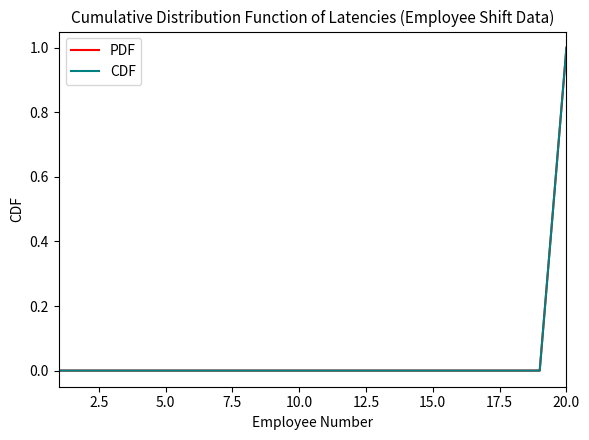

Which series has the widest spread of values?

PDF